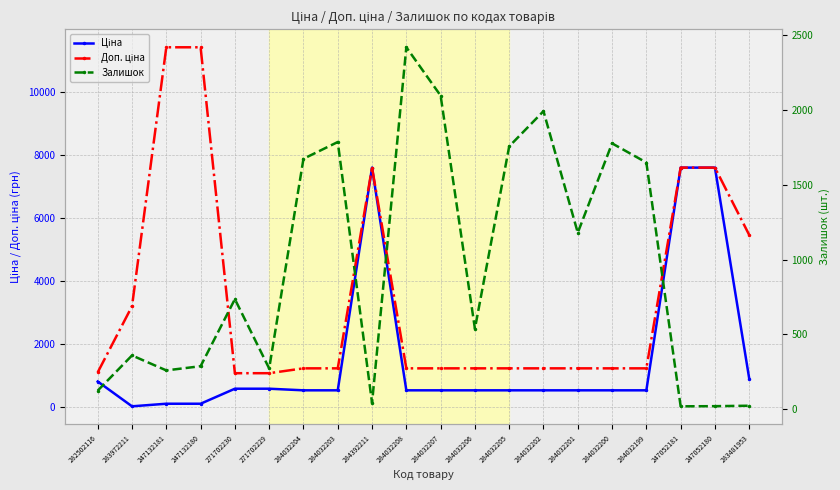

List the labels in order of Доп. ціна value, smallest first.

271702230, 271702229, 282502116, 284032204, 284032203, 284032208, 284032207, 284032206, 284032205, 284032202, 284032201, 284032200, 284032199, 283972211, 283481953, 284392211, 247052181, 247052180, 247132181, 247132180